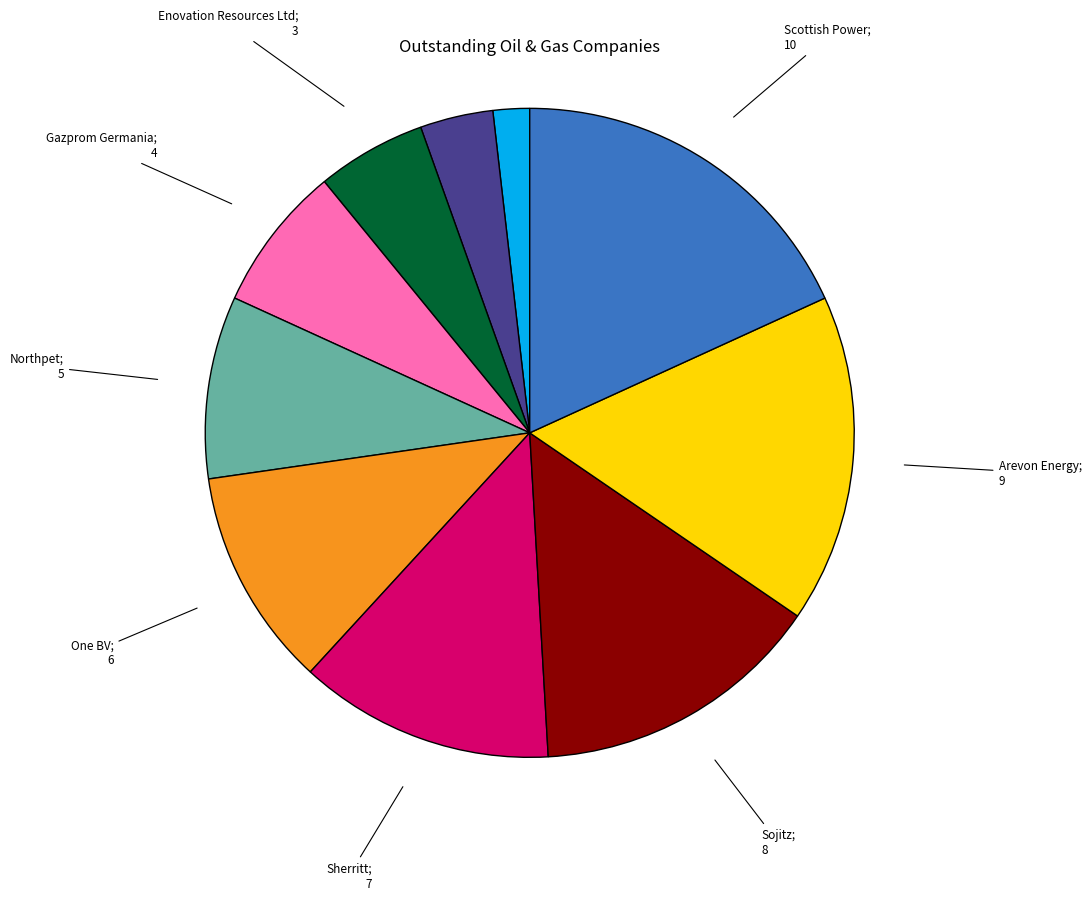

Is there a majority slice in this chart?

No